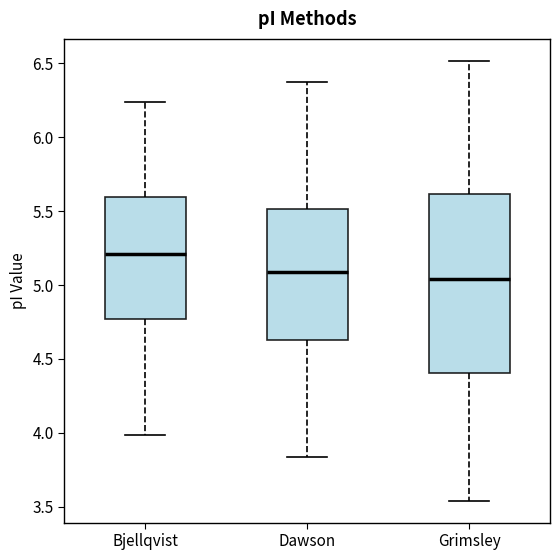

Which box's median line is the highest?

Bjellqvist